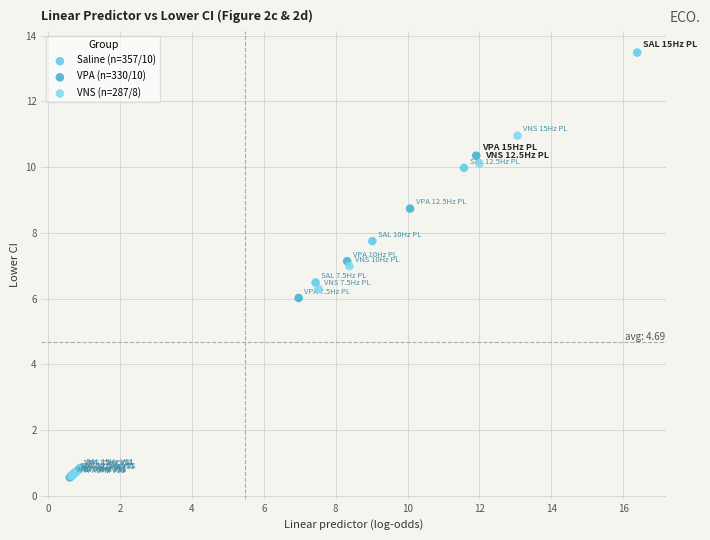

Which series reaches the maximum Y coordinate?

Saline (n=357/10)